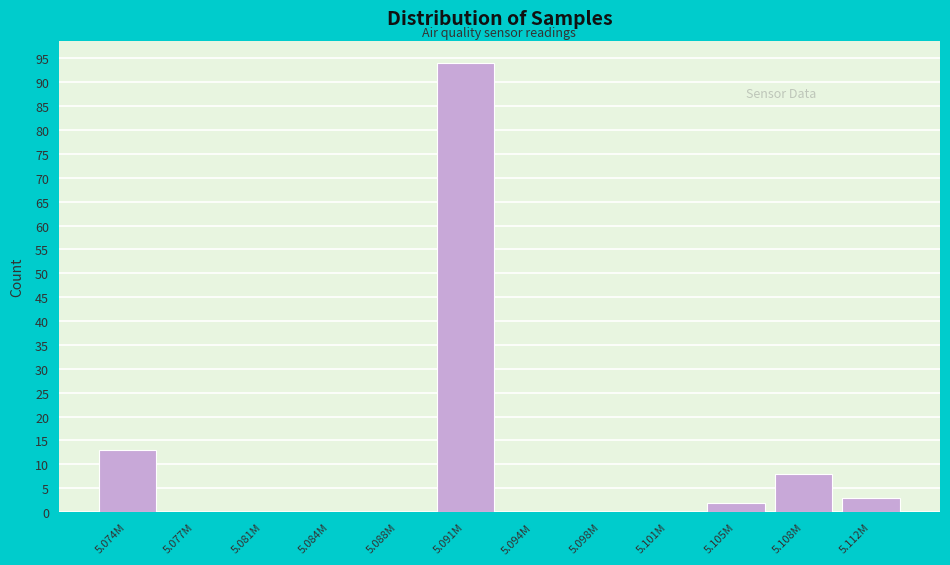

Reading right to left, transcribe all the data shown in this chart.

5.112M=3	5.108M=8	5.105M=2	5.101M=0	5.098M=0	5.094M=0	5.091M=94	5.088M=0	5.084M=0	5.081M=0	5.077M=0	5.074M=13